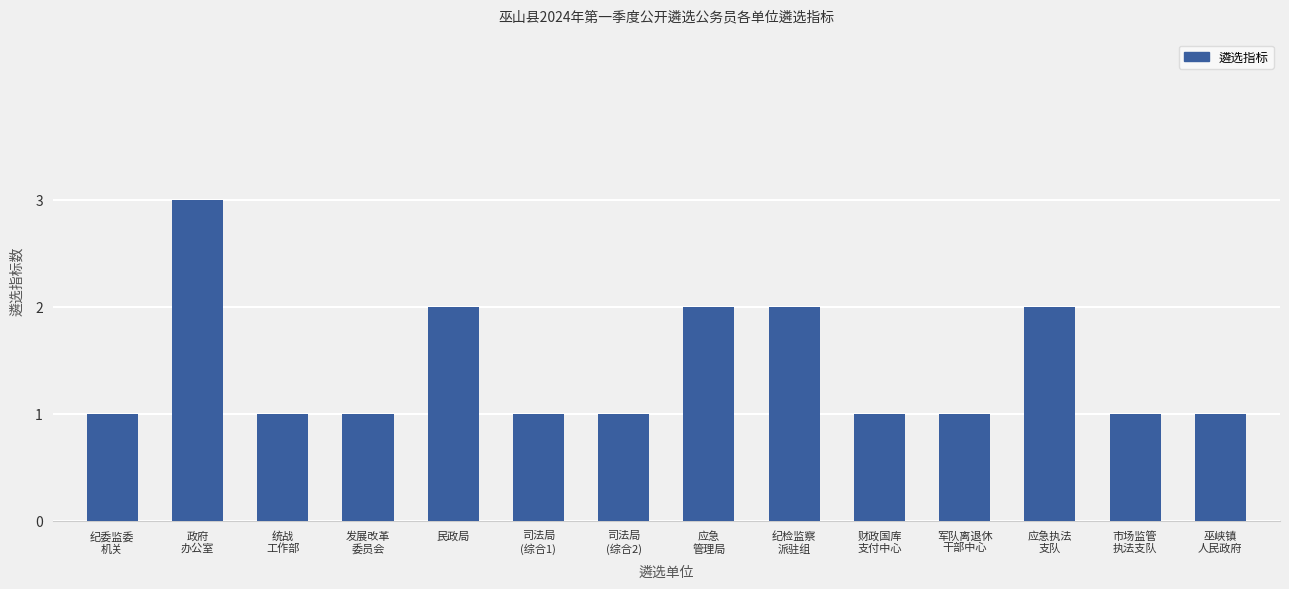

How many series are shown in this chart?

1